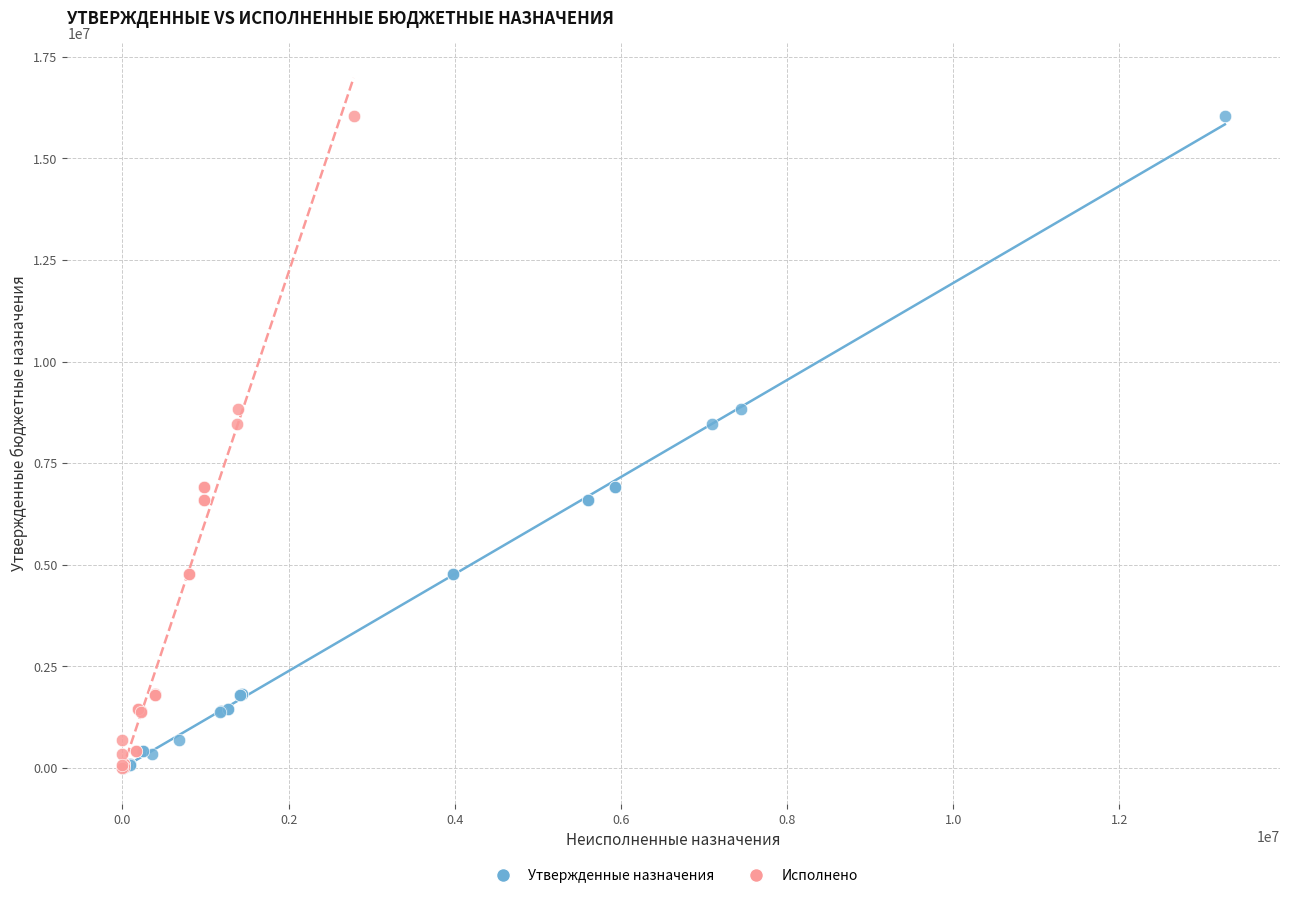

What are all the series names shown in the legend?

Утвержденные назначения, Исполнено